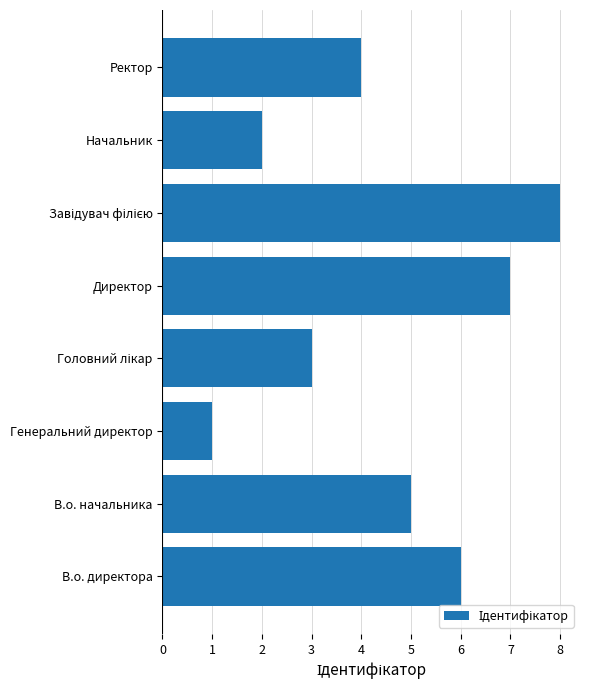

What is the sum of all values?

36